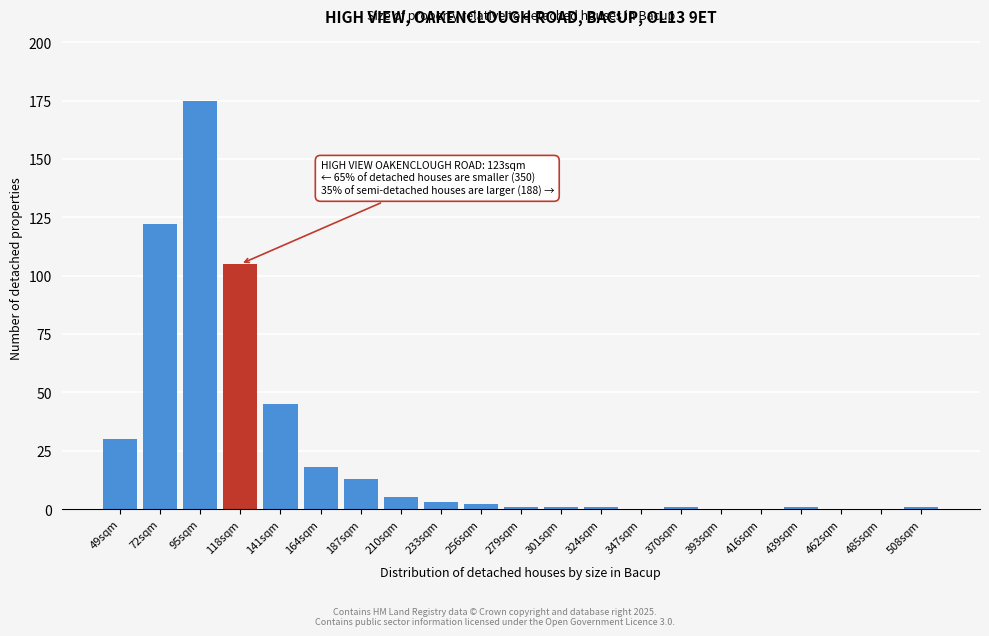

Reading right to left, what are all the values shown in this chart?

508sqm=1	485sqm=0	462sqm=0	439sqm=1	416sqm=0	393sqm=0	370sqm=1	347sqm=0	324sqm=1	301sqm=1	279sqm=1	256sqm=2	233sqm=3	210sqm=5	187sqm=13	164sqm=18	141sqm=45	118sqm=105	95sqm=175	72sqm=122	49sqm=30